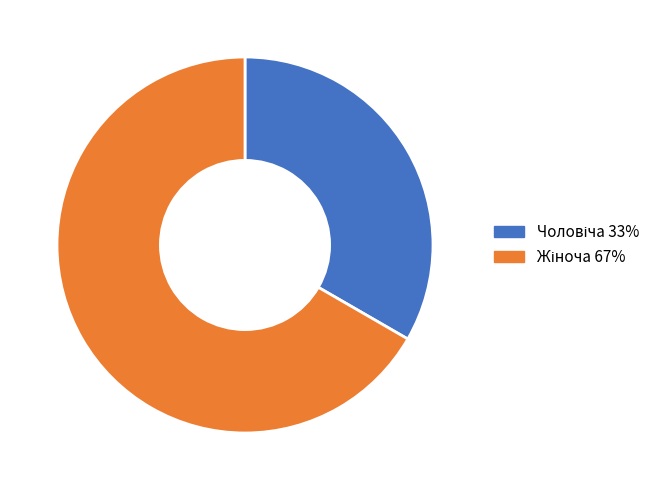

Is there a majority slice in this chart?

Yes